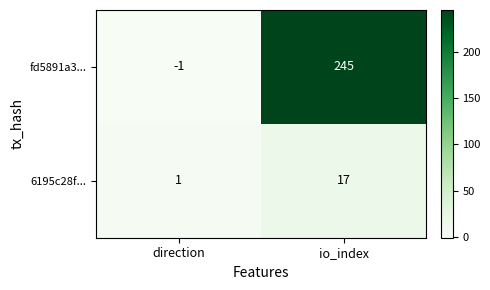

At which category is the sum across all series the highest?

io_index